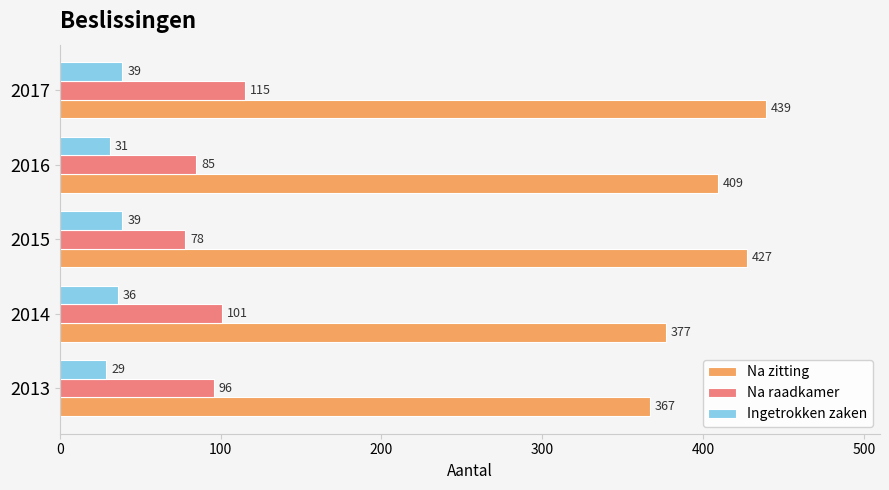

True or false: Na raadkamer has a value of 85 at 2016.

True